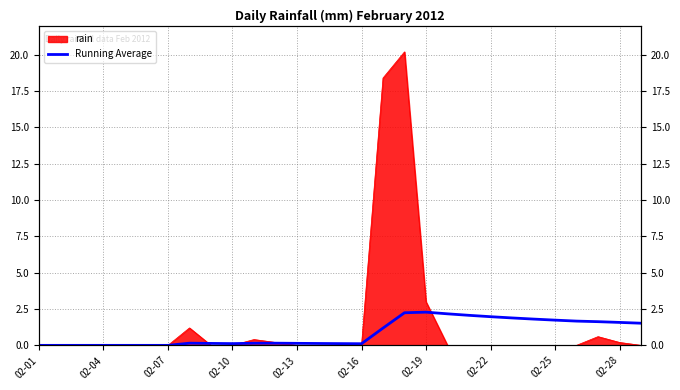

True or false: the data has more than 1 interior local peaks.

True